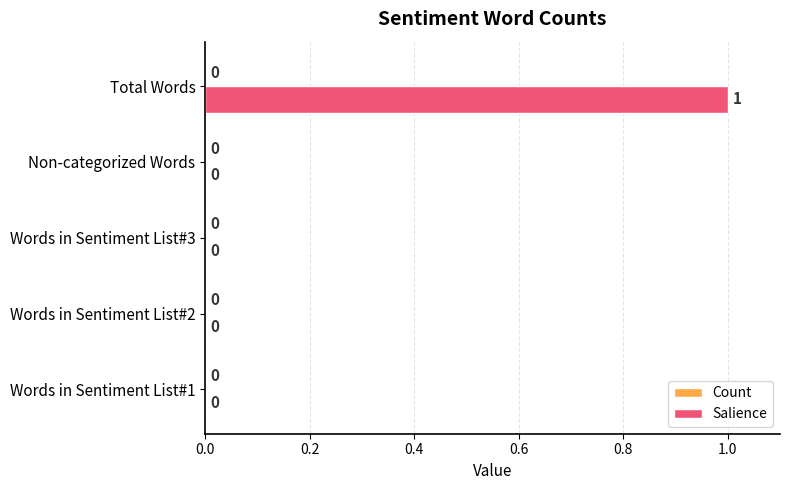

Reading bottom to top, transcribe all the data shown in this chart.

Words in Sentiment List#1=0	Words in Sentiment List#2=0	Words in Sentiment List#3=0	Non-categorized Words=0	Total Words=1